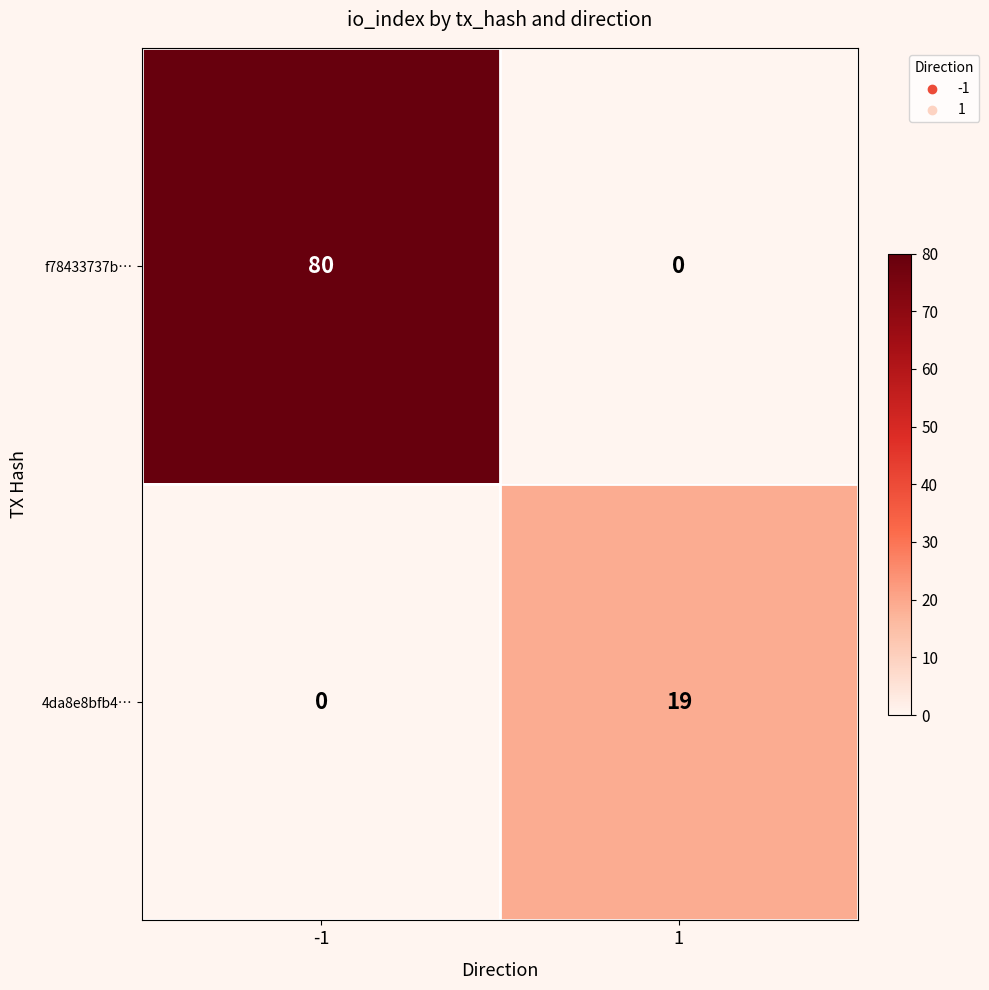

What is the spread (max minus min) of values at 1?

19